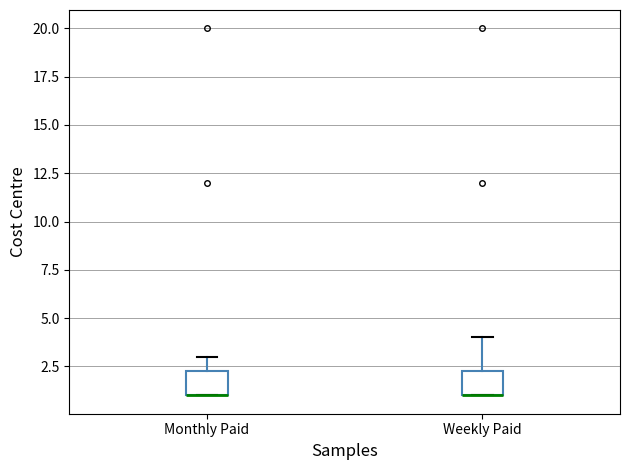

Reading left to right, read every box against the y-axis: the position of its median line, the range the box covers, and the ends of its whiskers. The values are not printed on the chart, so give them approximately, as read against the axis.

Monthly Paid: median 1.0 (drawn on the box's lower edge), box 1.0 to 2.5, whiskers 1.0 to 3.0
Weekly Paid: median 1.0 (drawn on the box's lower edge), box 1.0 to 2.5, whiskers 1.0 to 4.0